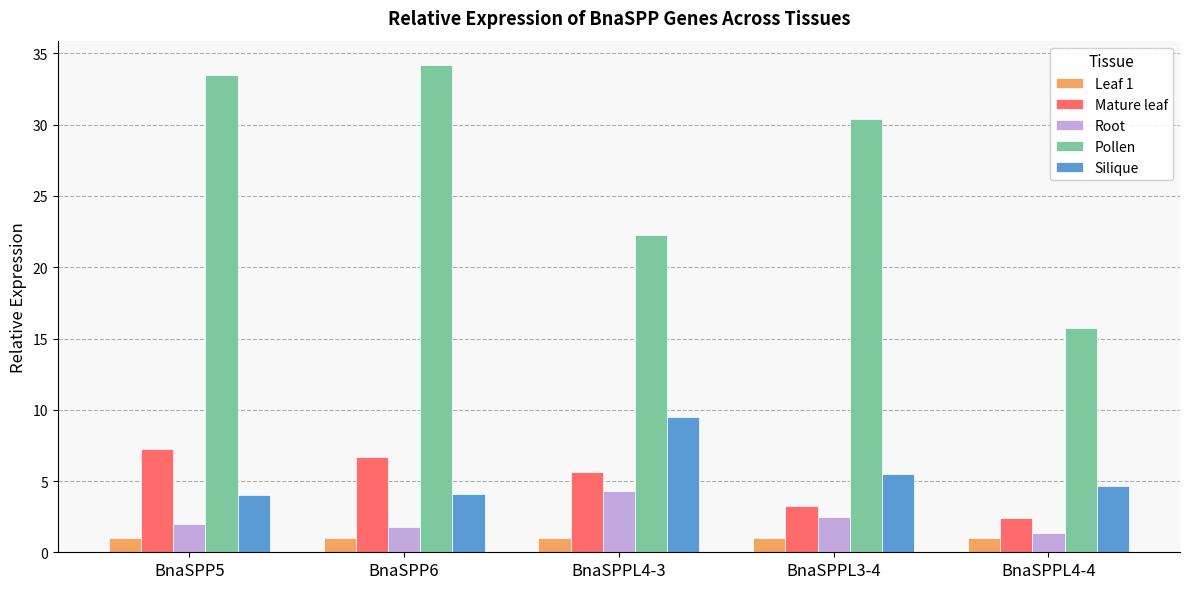

Where does the Pollen series first go above 30?

BnaSPP5